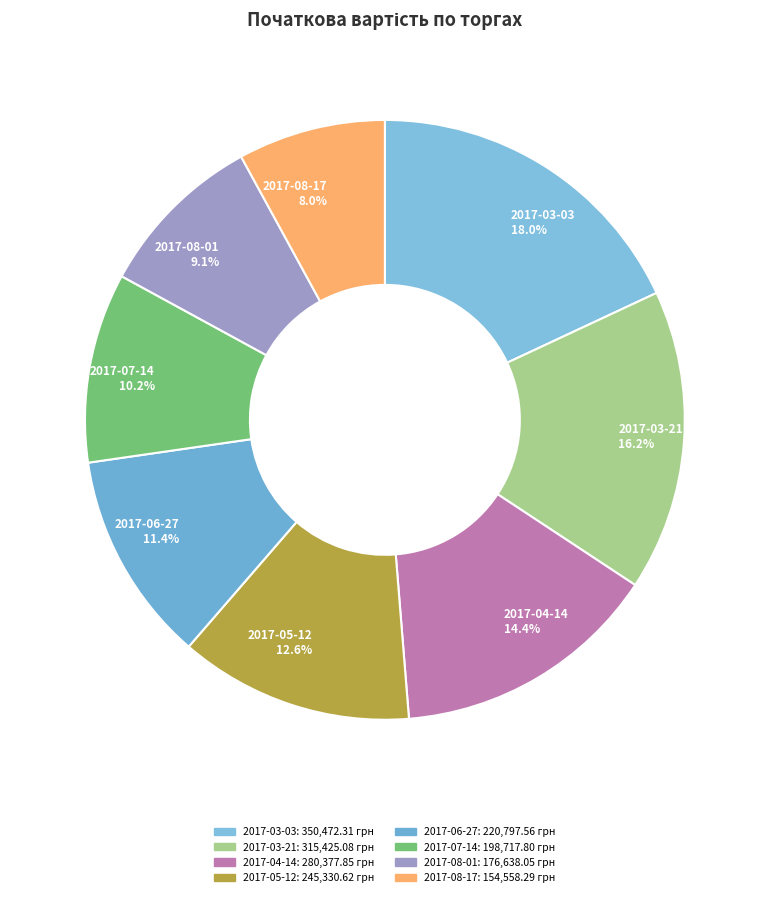

Which has a higher value, 2017-04-14 or 2017-05-12?

2017-04-14